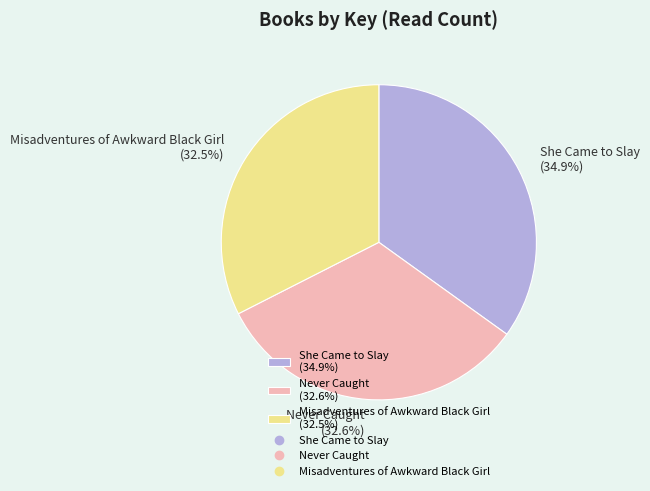

To the nearest percent, what is the difference between the largest and smallest slice percentages?

2%